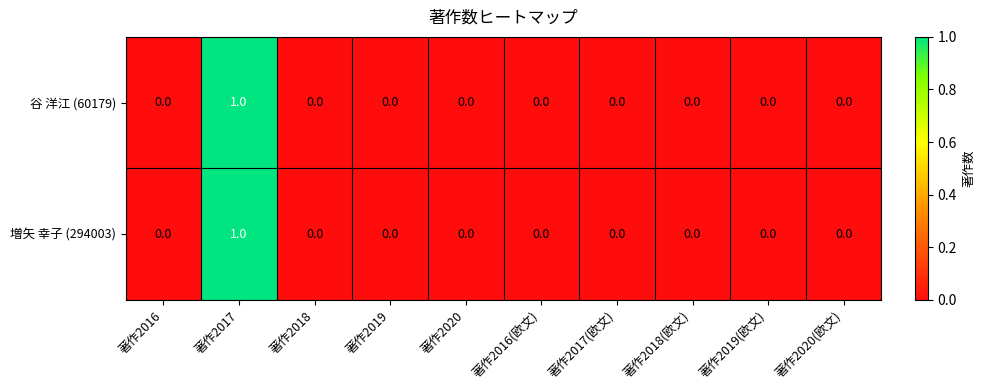

At which category is the sum across all series the highest?

著作2017